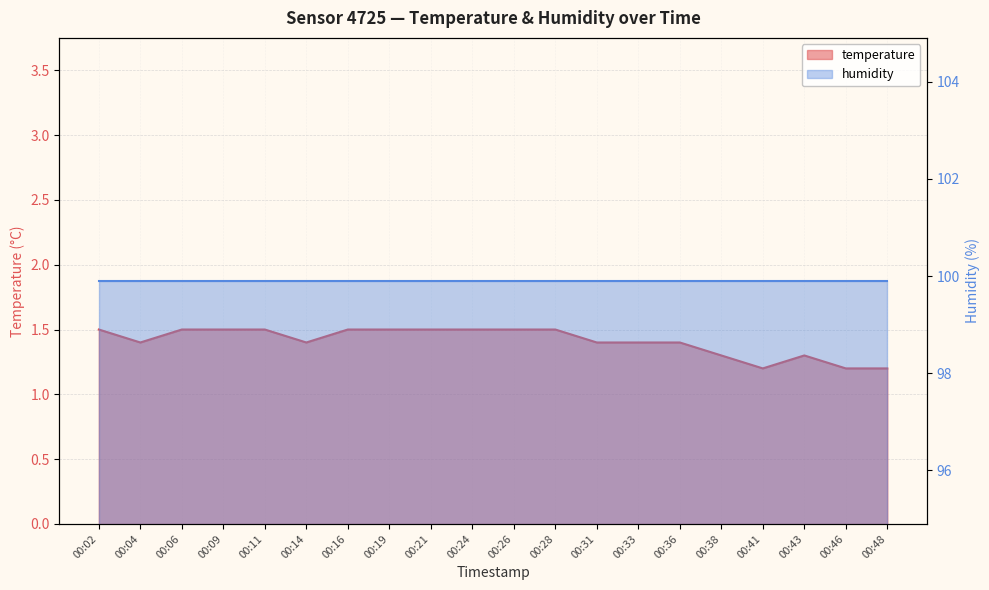

Which category has the lowest value across all series?

00:41